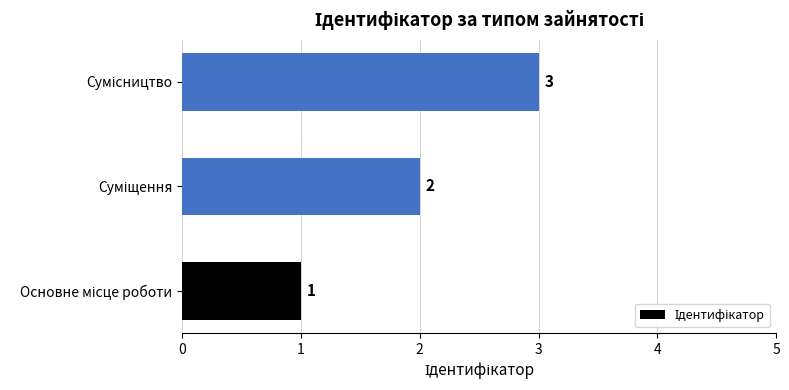

What is the greatest value displayed?

3